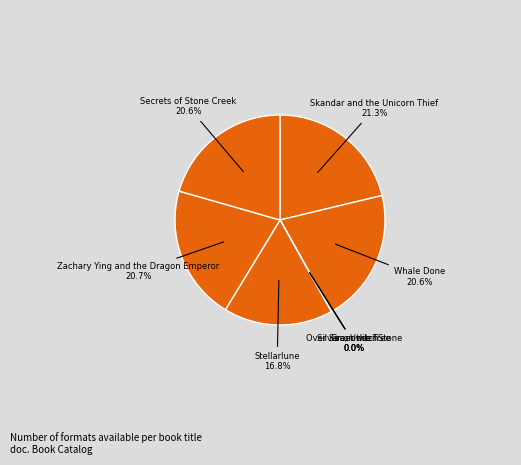

Is there any slice that represents more than half of the pie?

No